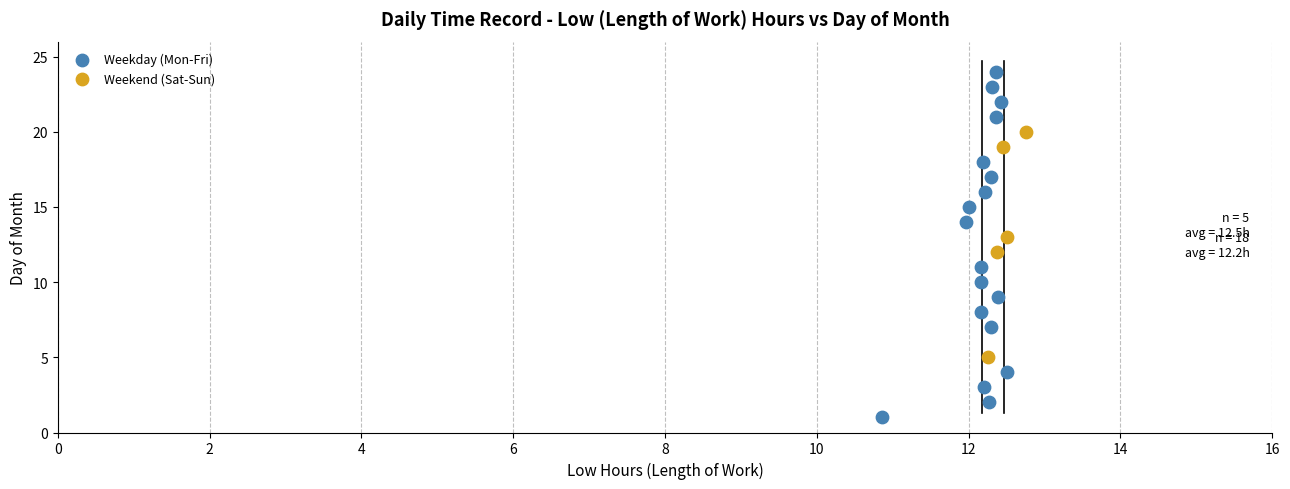

Which series contains the lowest Y value?

Weekday (Mon-Fri)